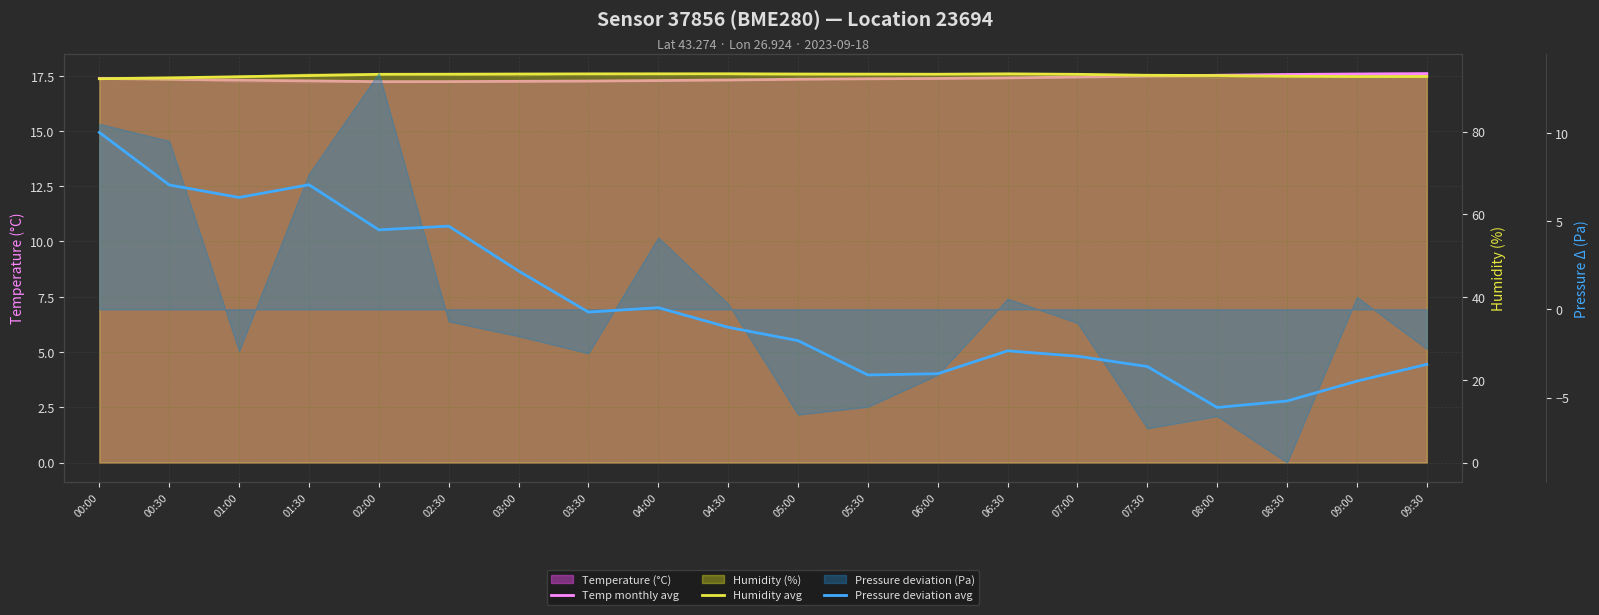

The Temp monthly avg series shows 17.6 at 09:30. True or false?

True